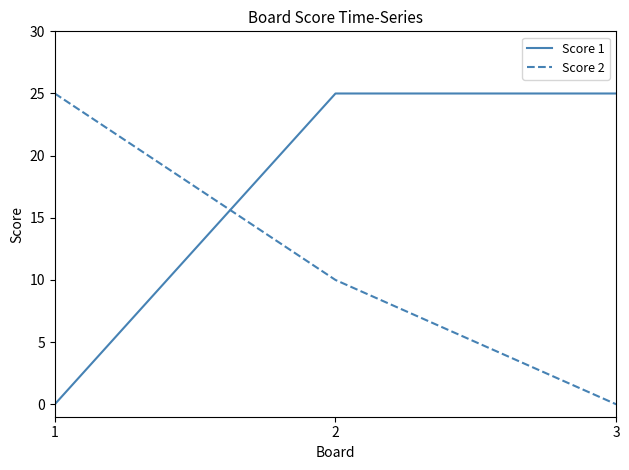

How many values in Score 2 are above zero?

2